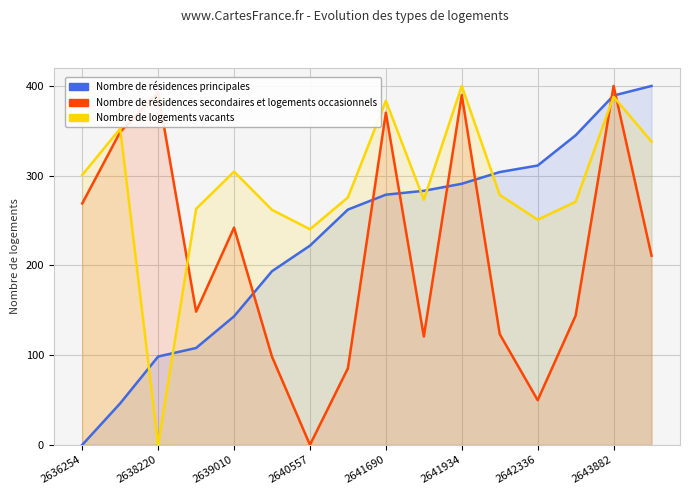

What are all the series names shown in the legend?

Nombre de résidences principales, Nombre de résidences secondaires et logements occasionnels, Nombre de logements vacants